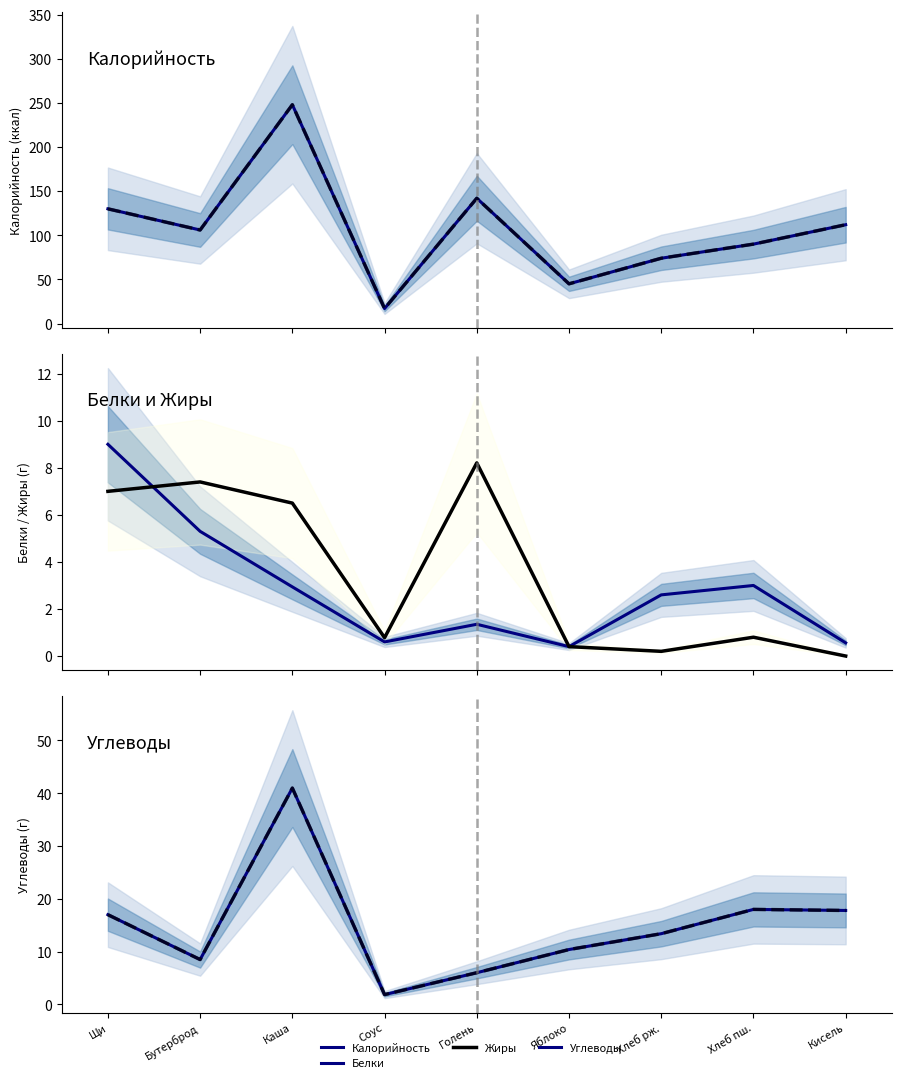

Where is Белки nearest to the value 4?

Хлеб пш.